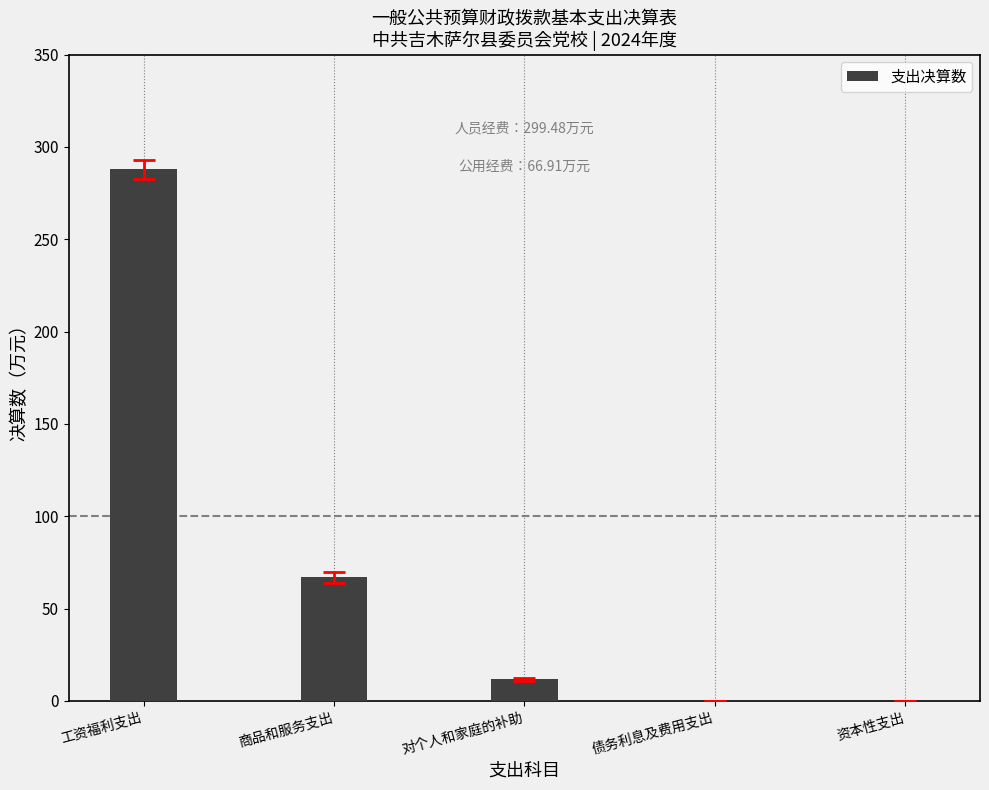

Reading left to right, list all the values displayed in this chart.

287.8	66.9	11.6	0.0	0.0